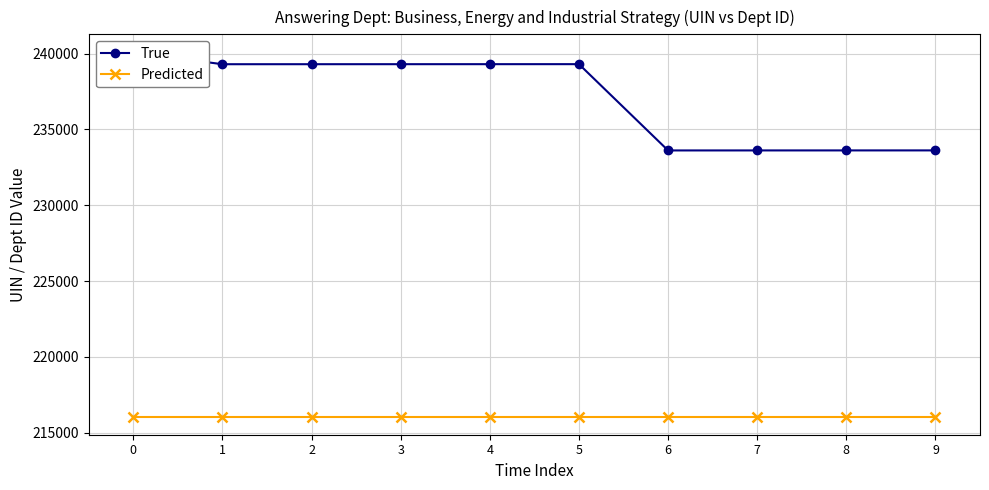

Reading left to right, extract all data points from this chart.

True: 240074.0	239303.0	239304.0	239305.0	239306.0	239307.0	233616.0	233617.0	233618.0	233619.0
Predicted: 216066.6	216066.6	216066.6	216066.6	216066.6	216066.6	216066.6	216066.6	216066.6	216066.6